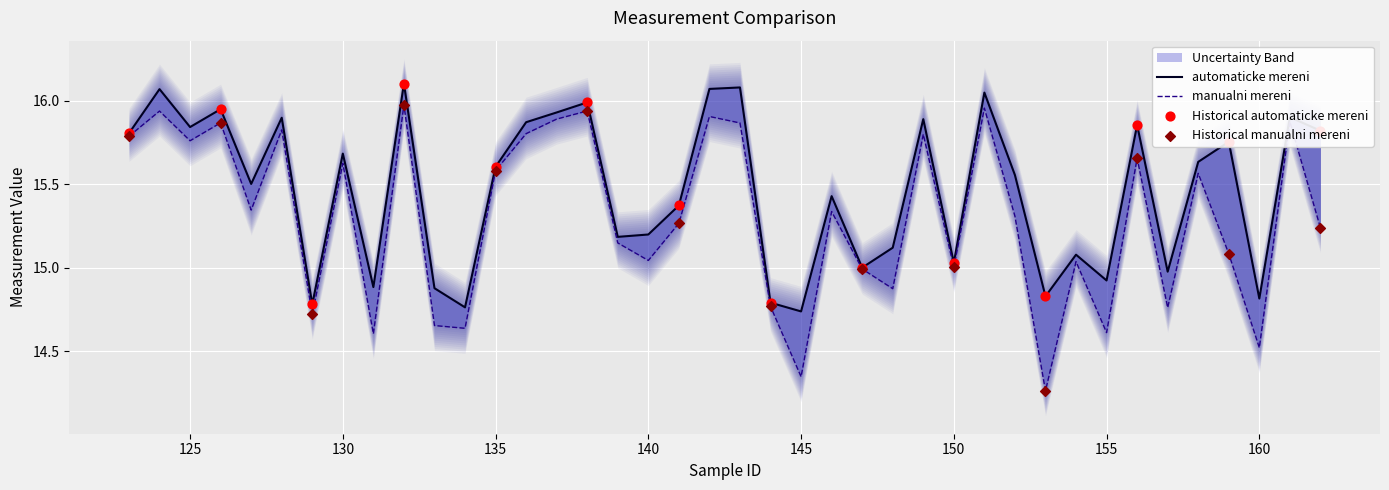

Which series contains the highest Y value?

automaticke mereni